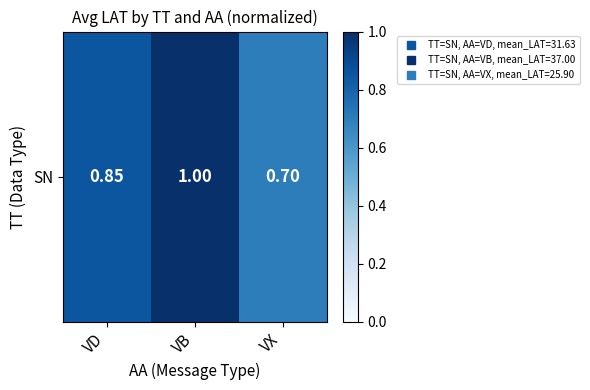

The chart shows a value of 0.9 at VD. True or false?

True